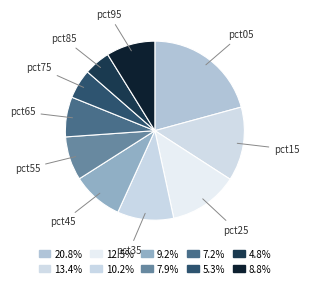

To the nearest percent, what is the difference between the largest and smallest slice percentages?

16%